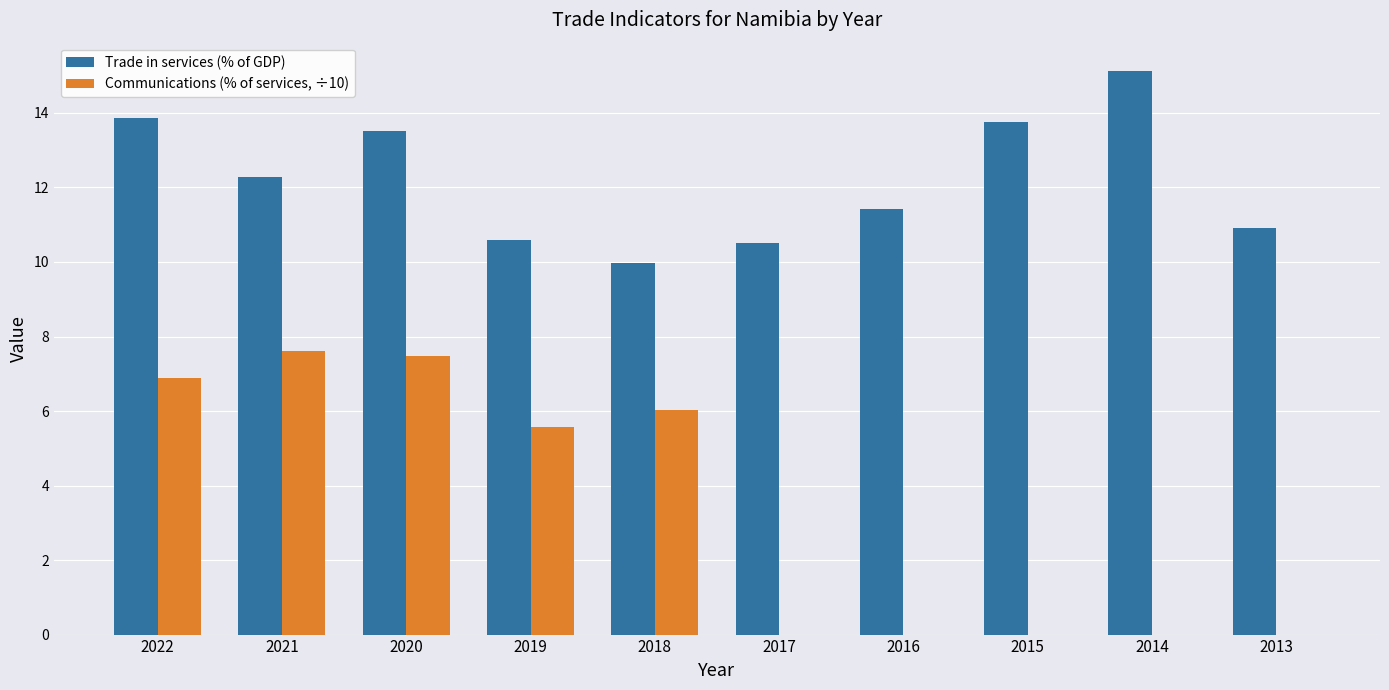

What is the sum of all Trade in services (% of GDP) values?

122.0